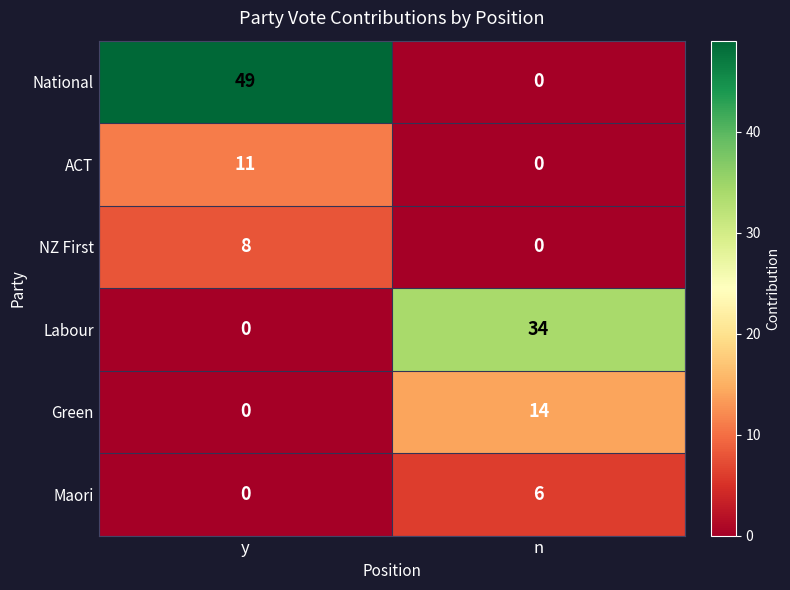

Rank the series by their maximum value, from highest to lowest.

National, Labour, Green, ACT, NZ First, Maori